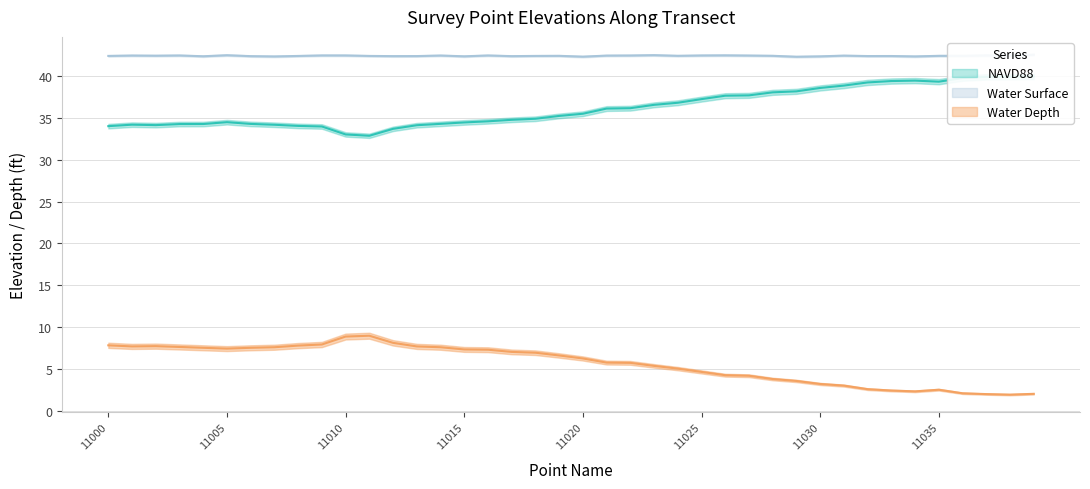

True or false: NAVD88 and Water Surface cross at least once.

False